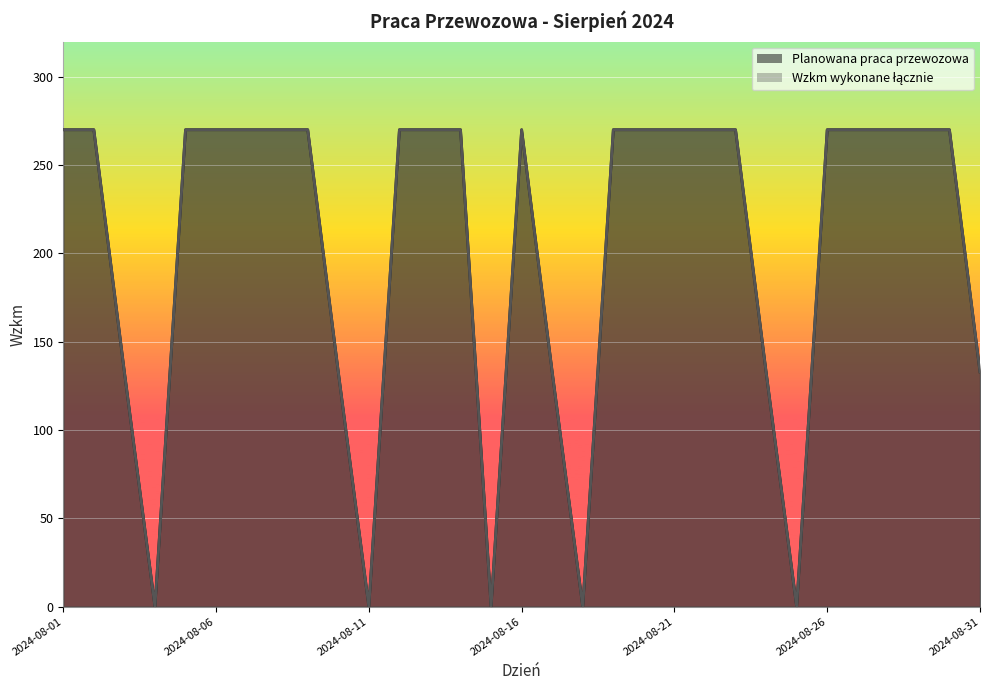

True or false: Wzkm wykonane łącznie has a value of 190.6 at 2024-08-03.

False